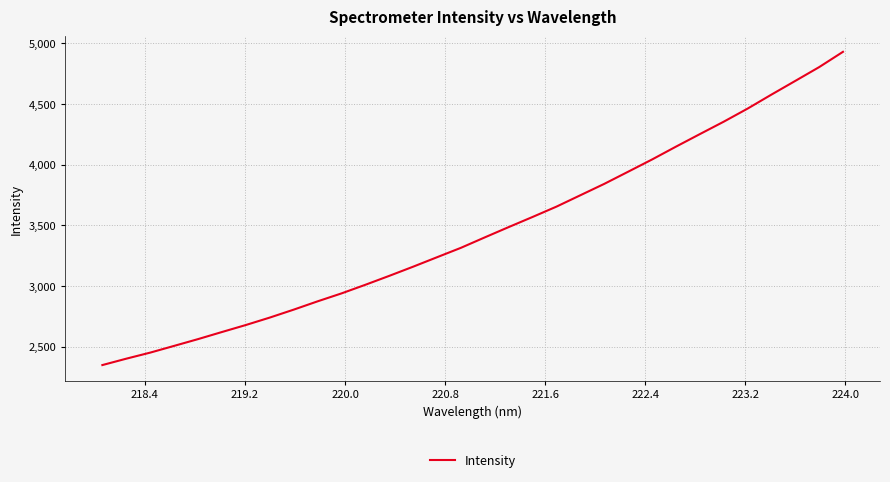

What is the maximum value shown in the chart?

4928.6